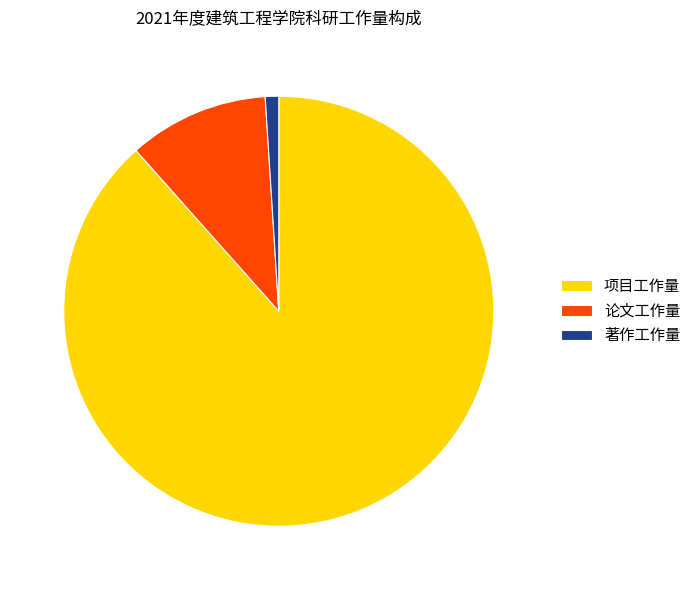

Do 项目工作量 and 著作工作量 together represent more than half of the pie?

Yes